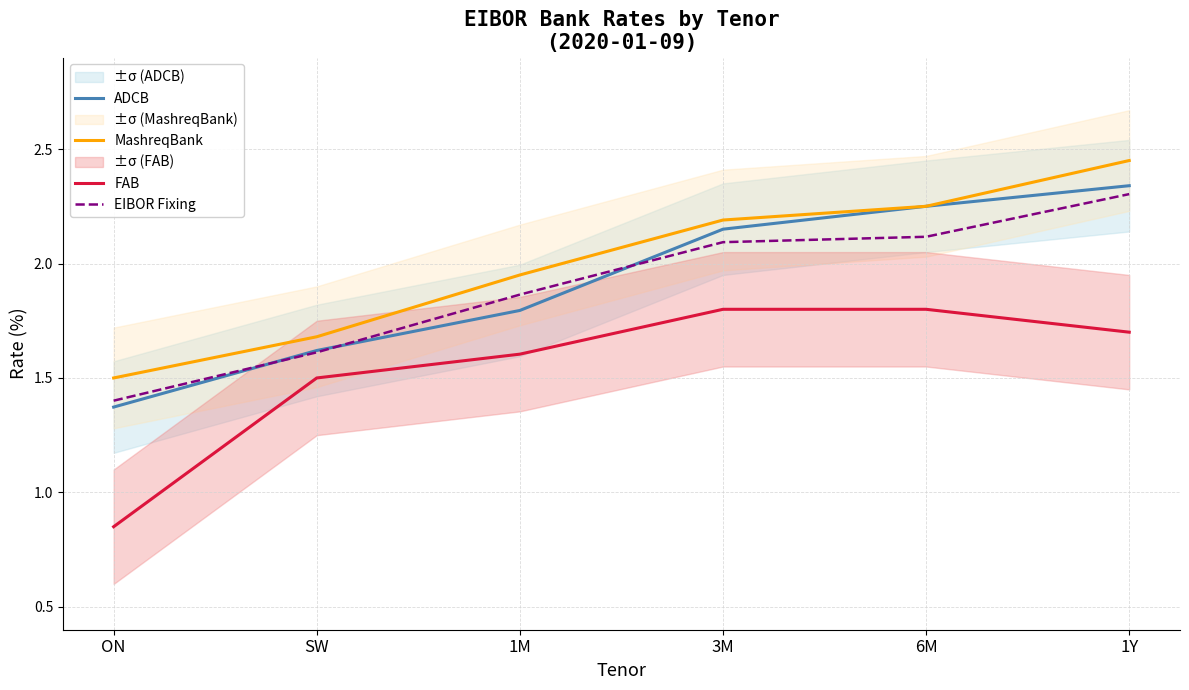

Reading left to right, extract all data points from this chart.

ADCB: ON=1.4	SW=1.6	1M=1.8	3M=2.1	6M=2.2	1Y=2.3
MashreqBank: ON=1.5	SW=1.7	1M=1.9	3M=2.2	6M=2.2	1Y=2.5
FAB: ON=0.8	SW=1.5	1M=1.6	3M=1.8	6M=1.8	1Y=1.7
EIBOR Fixing: ON=1.4	SW=1.6	1M=1.9	3M=2.1	6M=2.1	1Y=2.3